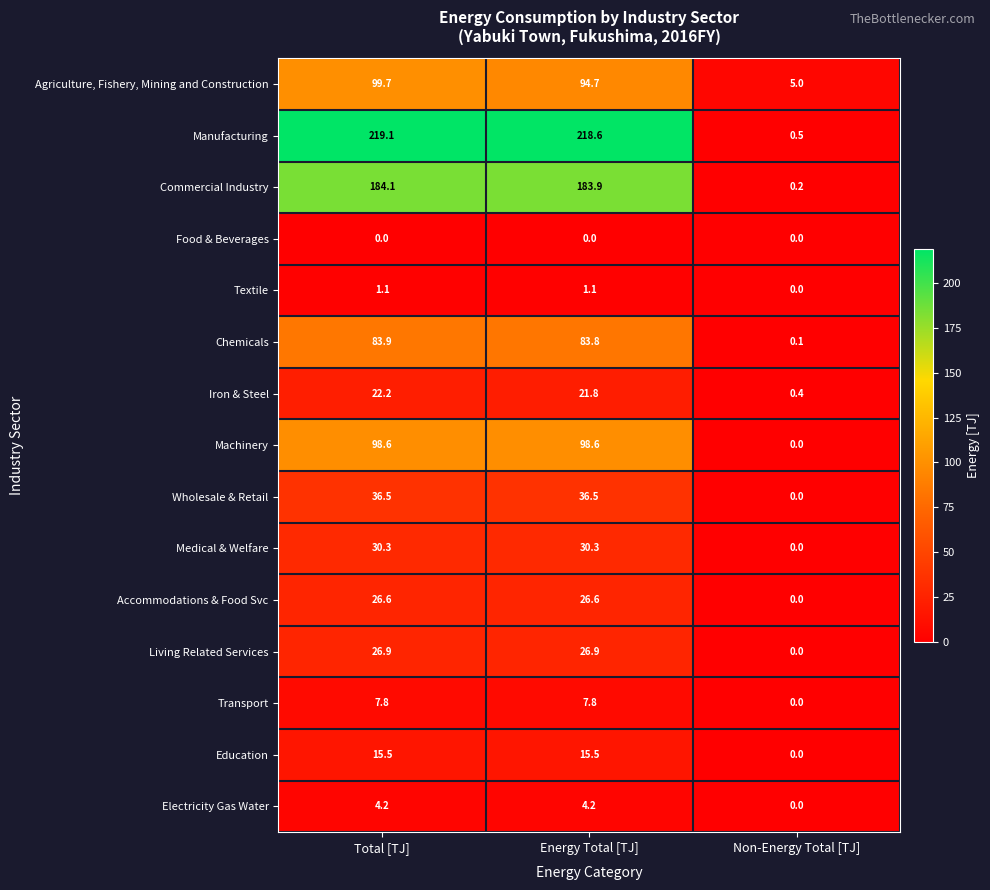

What is the maximum value shown in the chart?

219.1